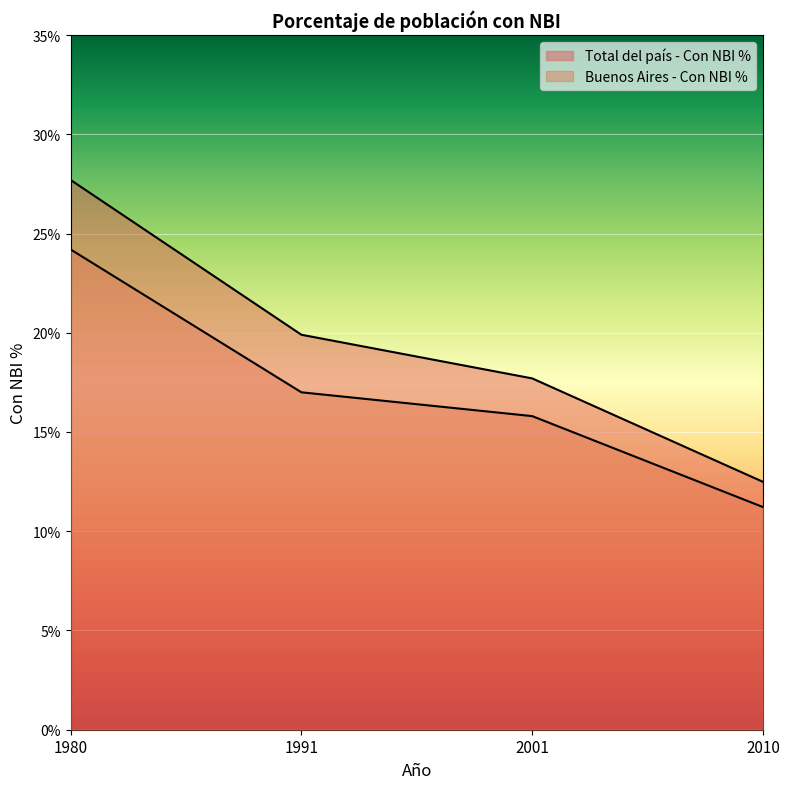

How many data points in Buenos Aires - Con NBI % are less than 17?

2